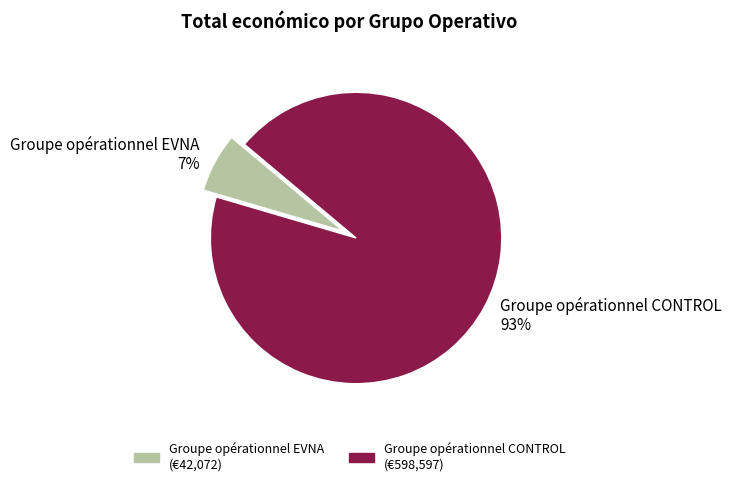

Combined, do Groupe opérationnel EVNA 7% and Groupe opérationnel CONTROL 93% account for over 50%?

Yes